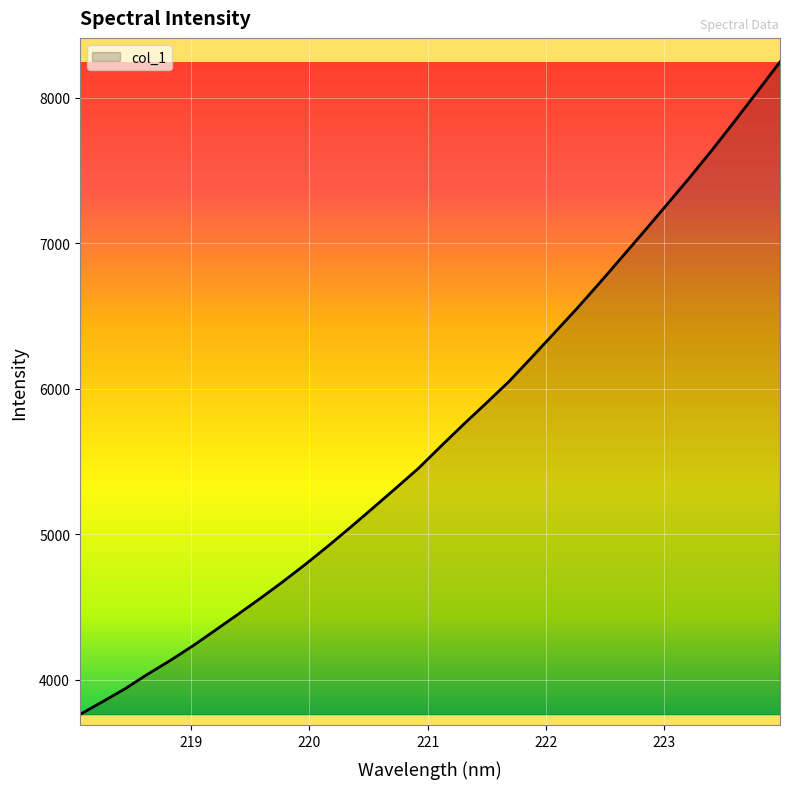

What is the greatest value displayed?

8248.0